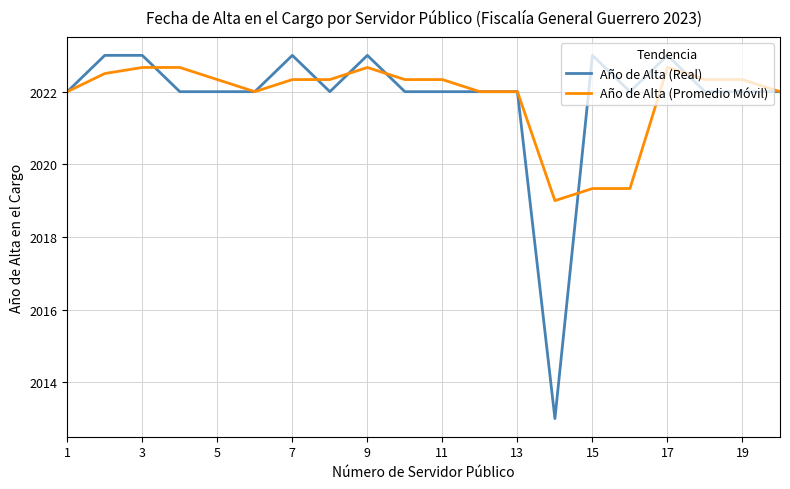

How many distinct data groups are displayed?

2